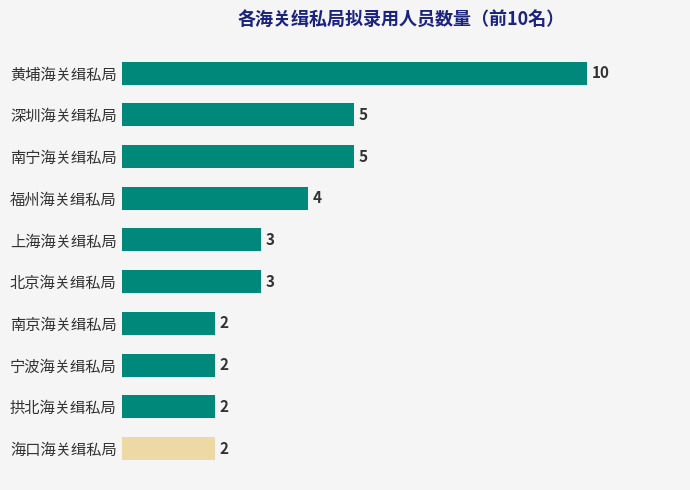

What is the maximum value shown in the chart?

10